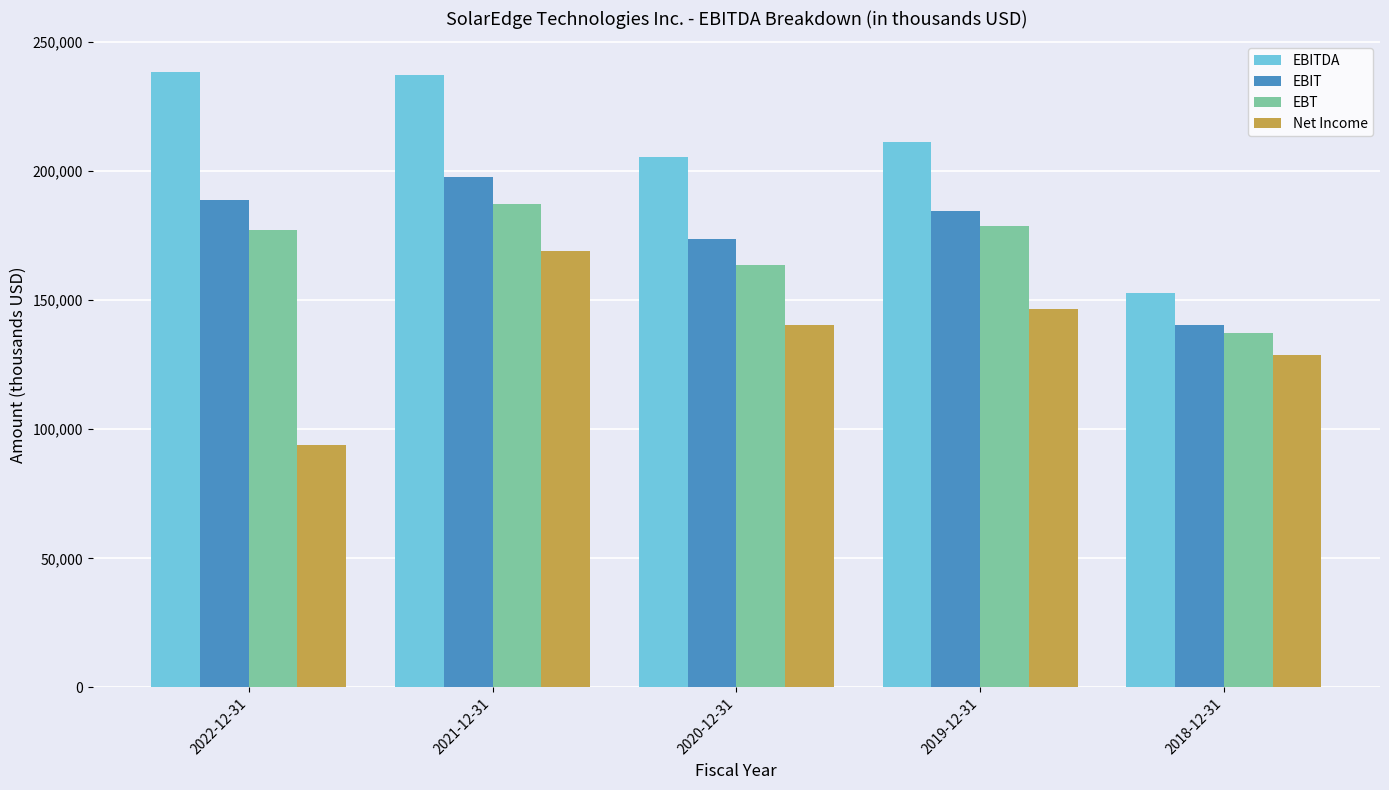

Which series has the widest spread of values?

EBITDA